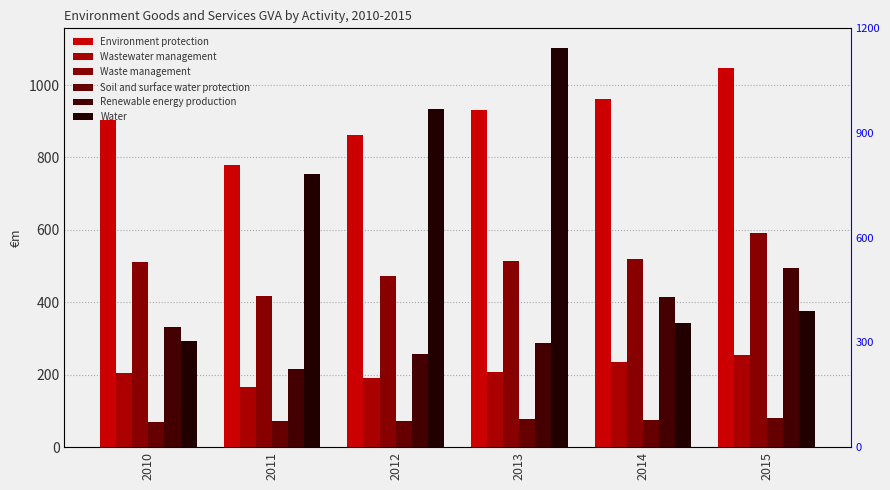

How many values in the Renewable energy production series are below 332?

3